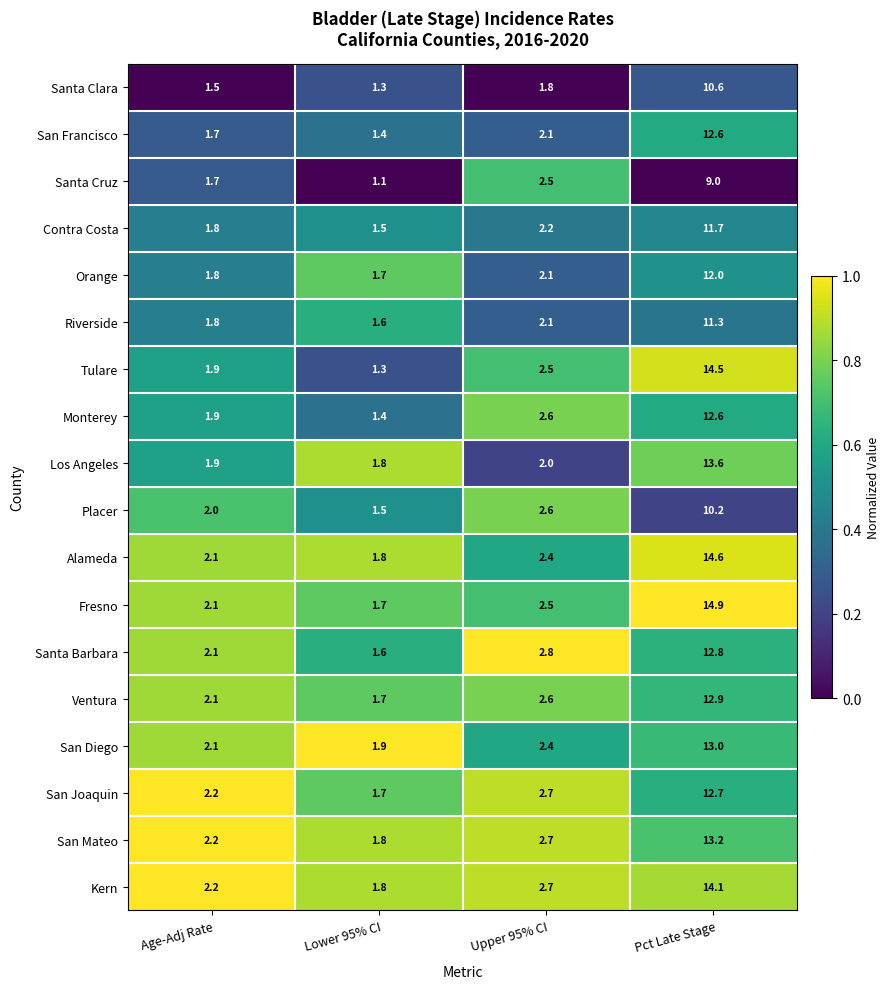

Where does the Riverside series first go above 2?

Upper 95% CI